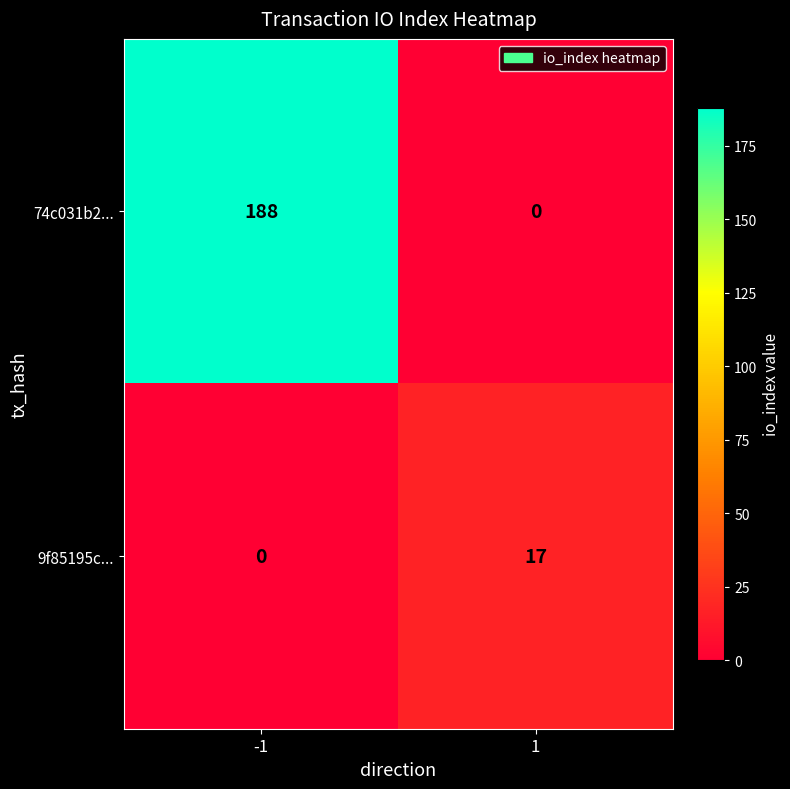

What is the difference between the 9f85195c... values at -1 and 1?

17